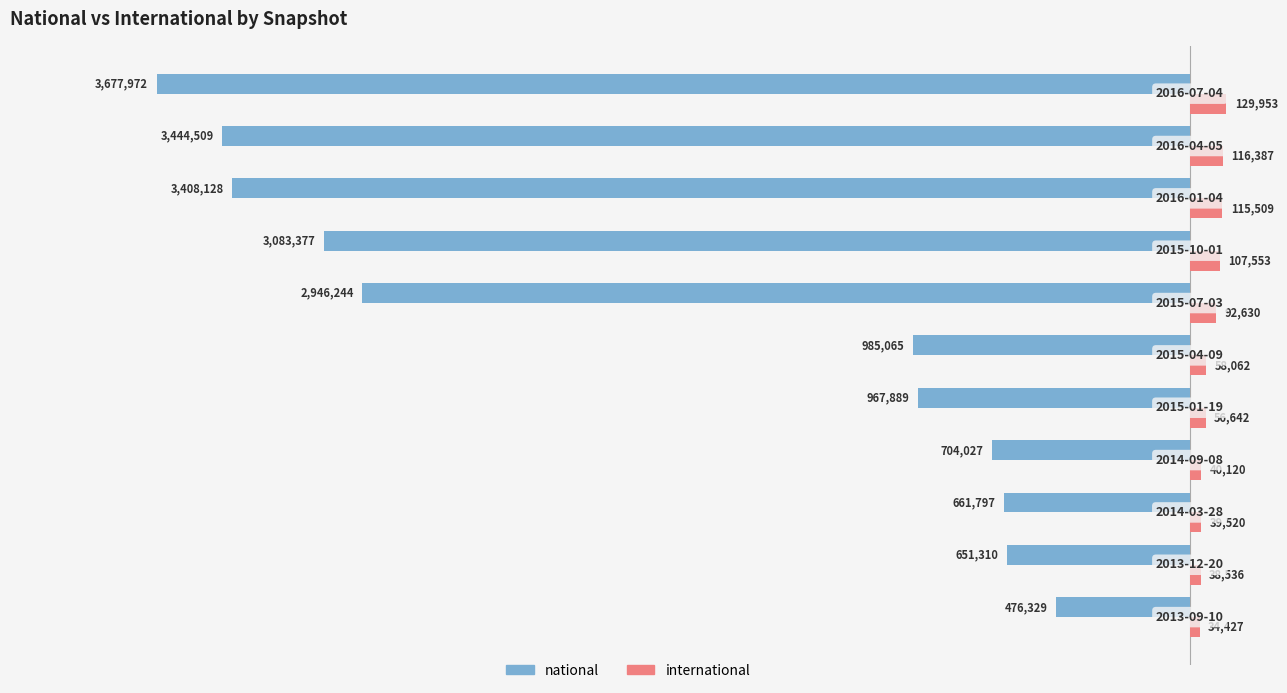

Rank the series by their average value, from highest to lowest.

international, national